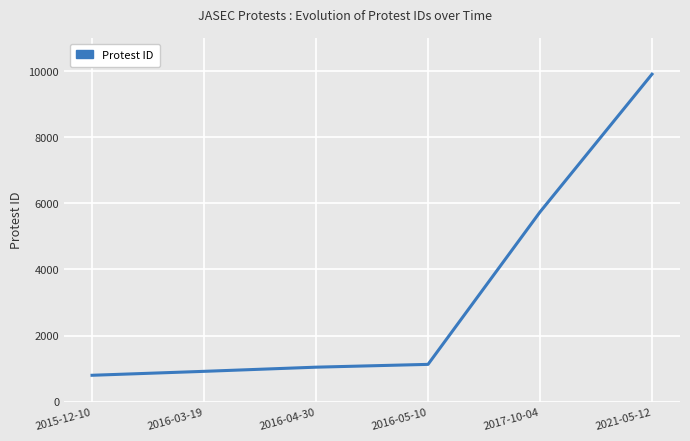

Reading left to right, transcribe all the data shown in this chart.

2015-12-10=799	2016-03-19=918	2016-04-30=1044	2016-05-10=1129	2017-10-04=5738	2021-05-12=9906